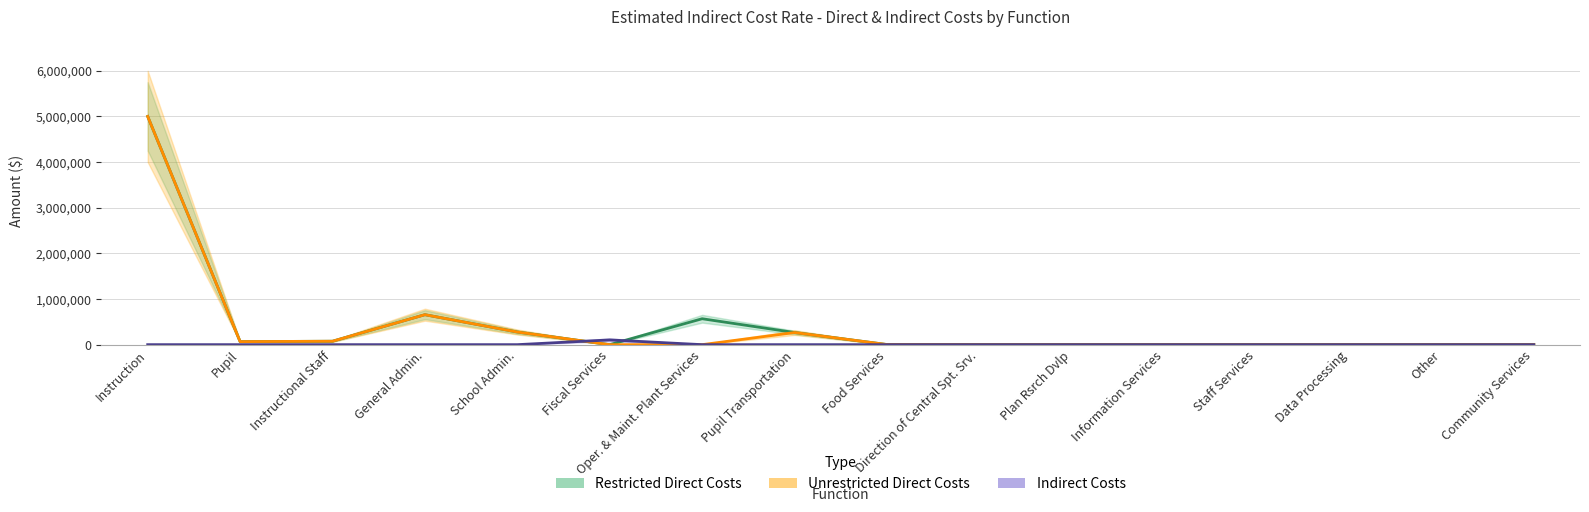

Between Instructional Staff and Other, which is larger?

Instructional Staff